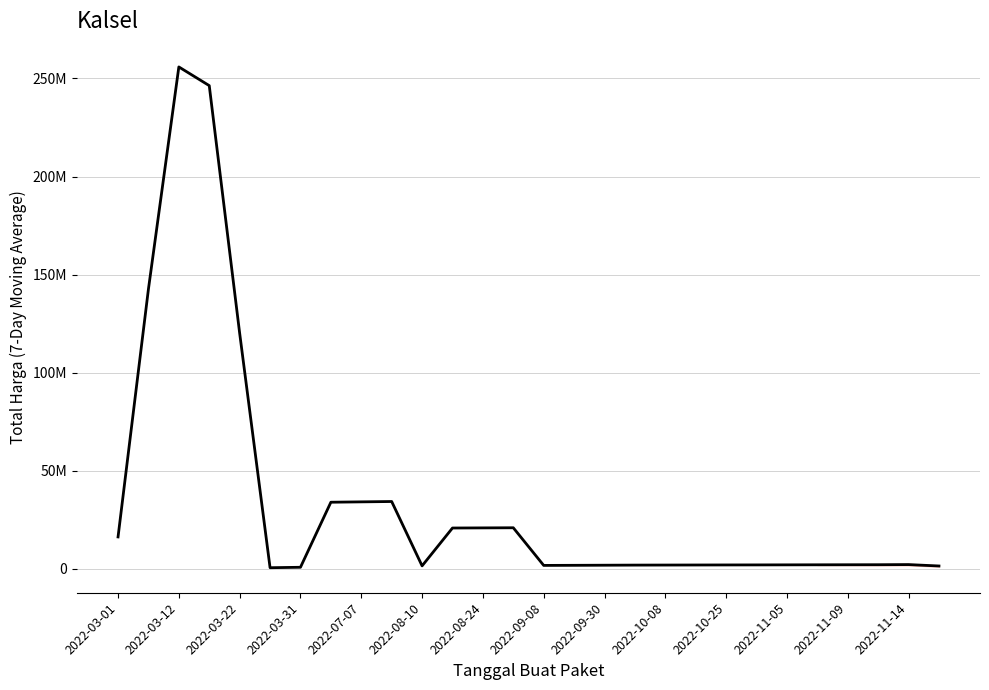

Does the chart display data point markers on the line(s)?

No